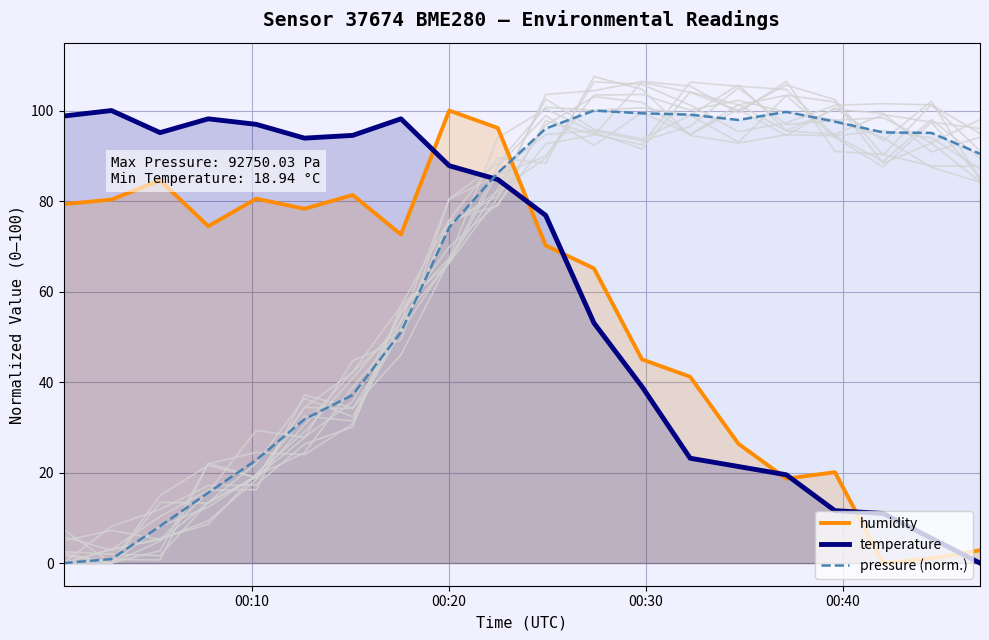

How many times do temperature and pressure (norm.) cross each other?

1